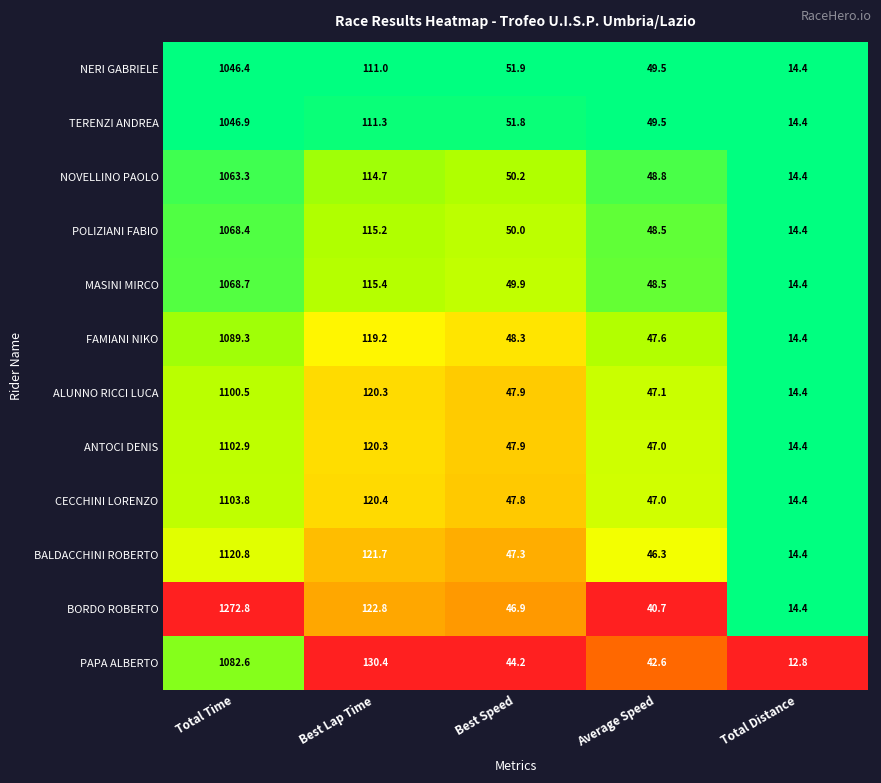

What is the difference between the maximum and second lowest values in the POLIZIANI FABIO series?

1019.9